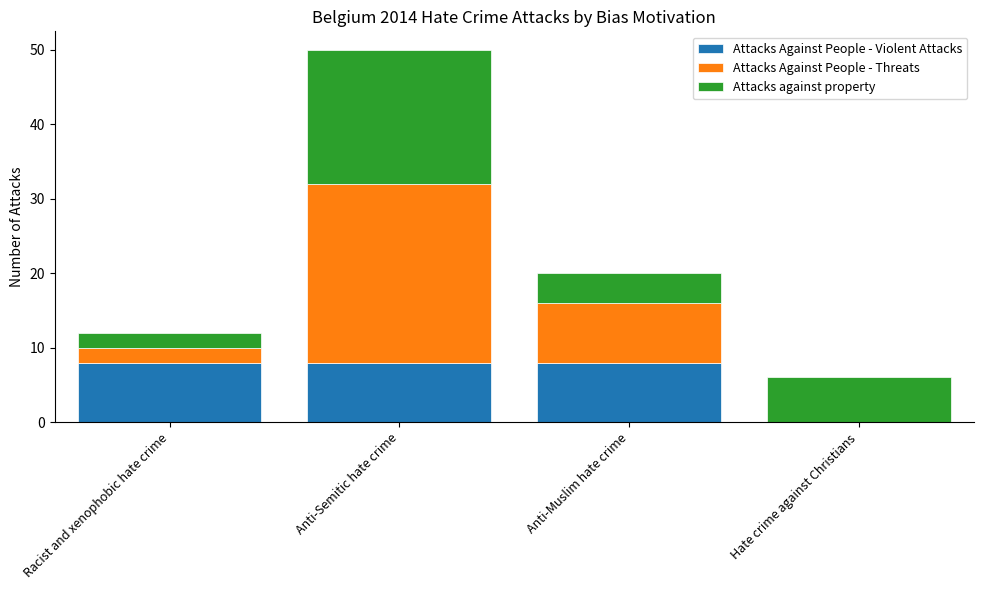

Read the Attacks Against People - Violent Attacks value at Racist and xenophobic hate crime.

8